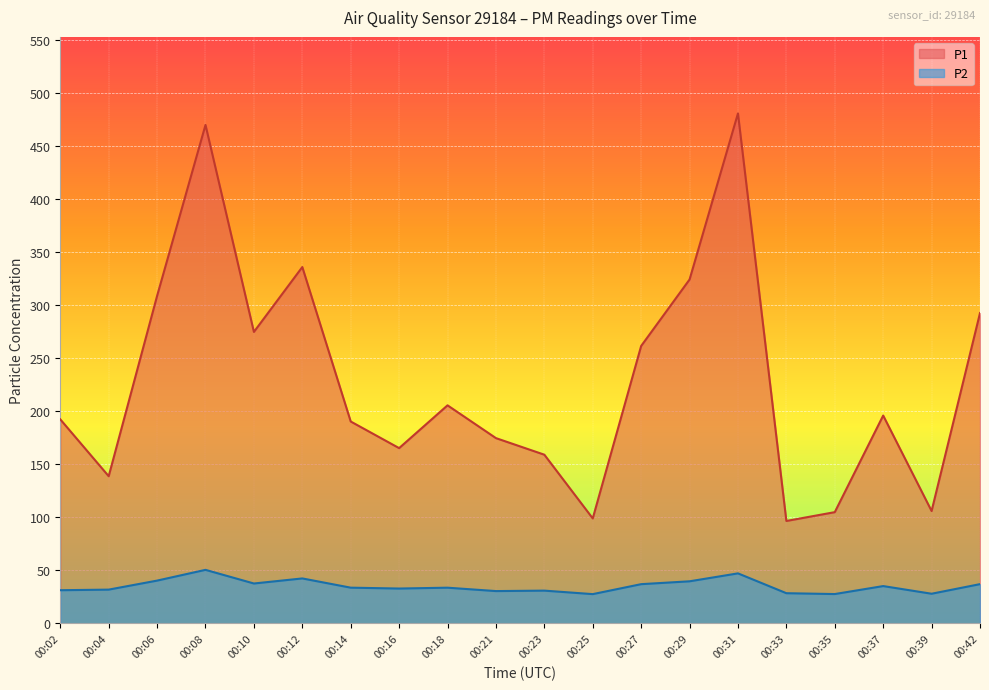

How many data points in P2 are above 33?

11